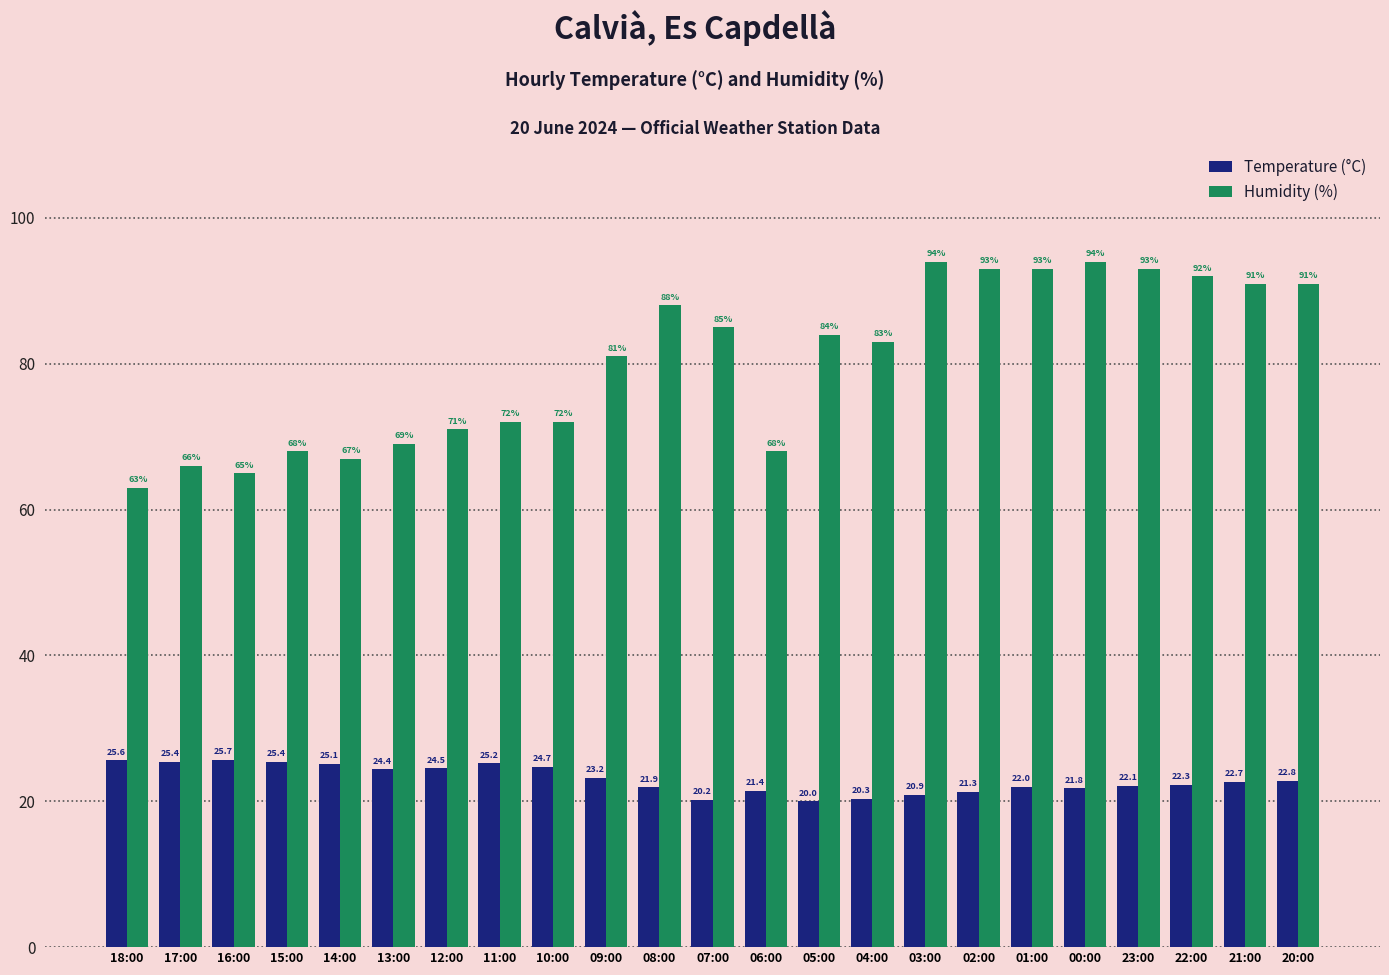

How many groups of bars are there?

23